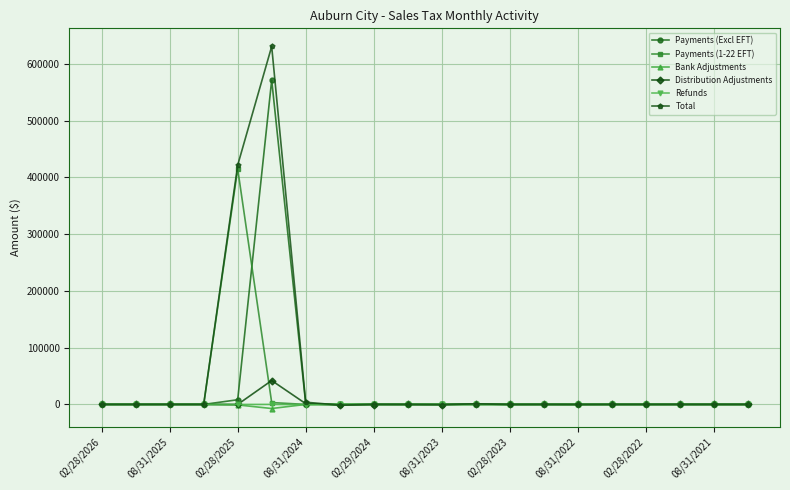

Which series has the widest spread of values?

Total